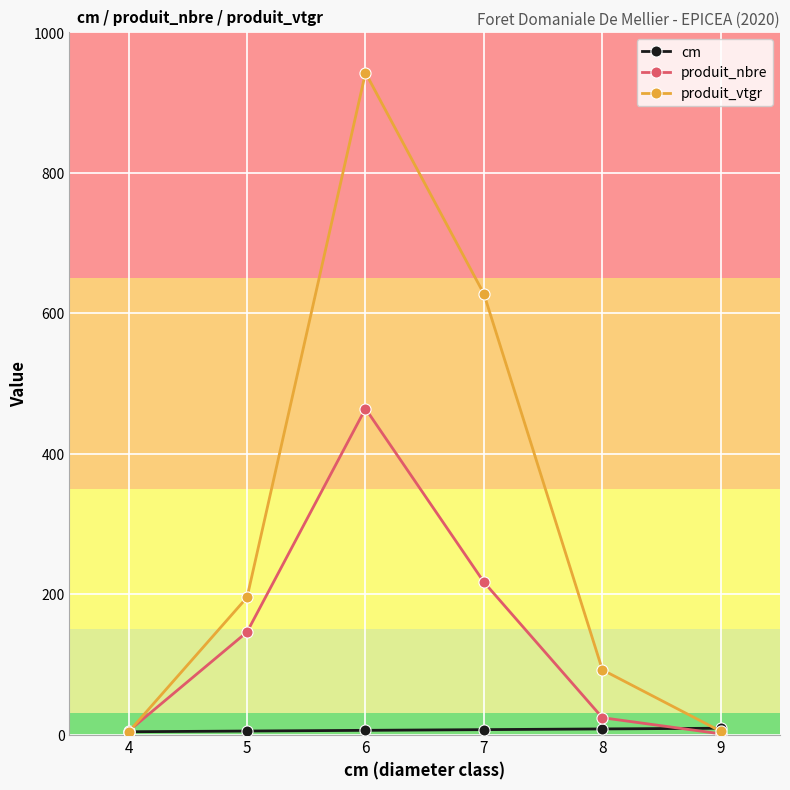

Which series has the widest spread of values?

produit_vtgr